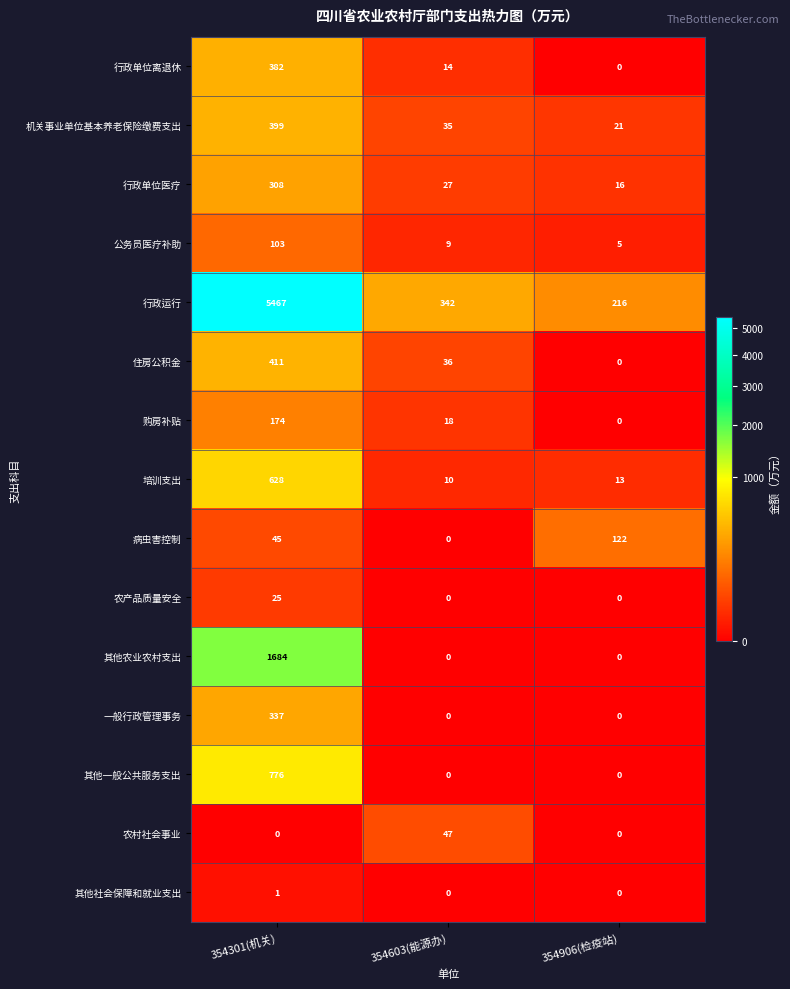

How many distinct data groups are displayed?

15